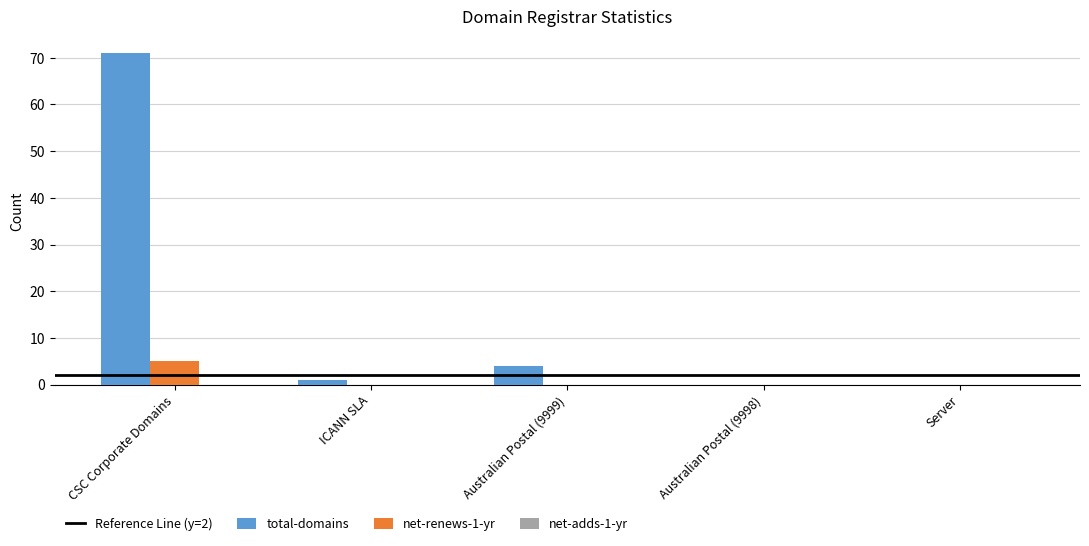

At which category is the sum across all series the highest?

CSC Corporate Domains